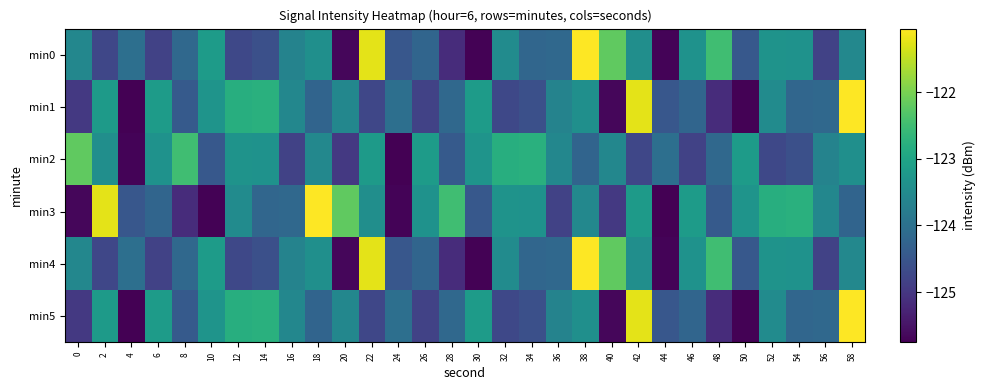

Which series has the largest range (max minus min)?

min1